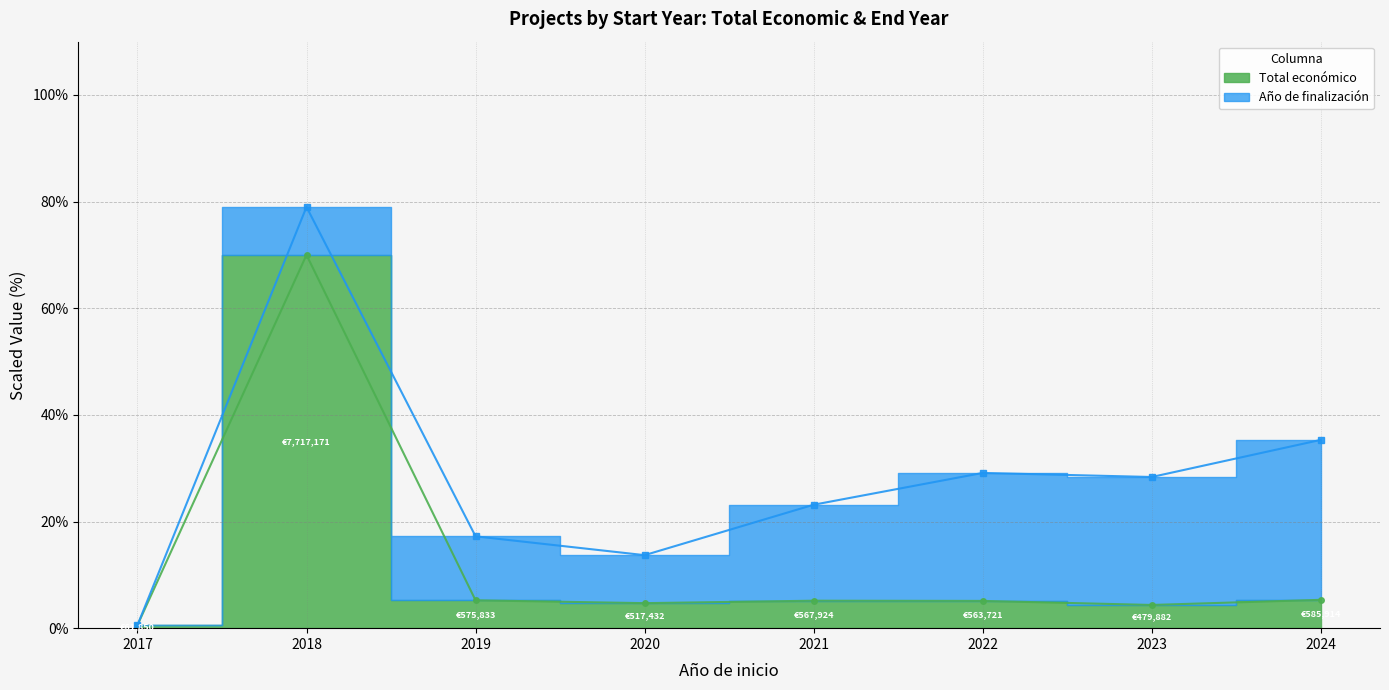

Where is the data nearest to the value 35?

2024